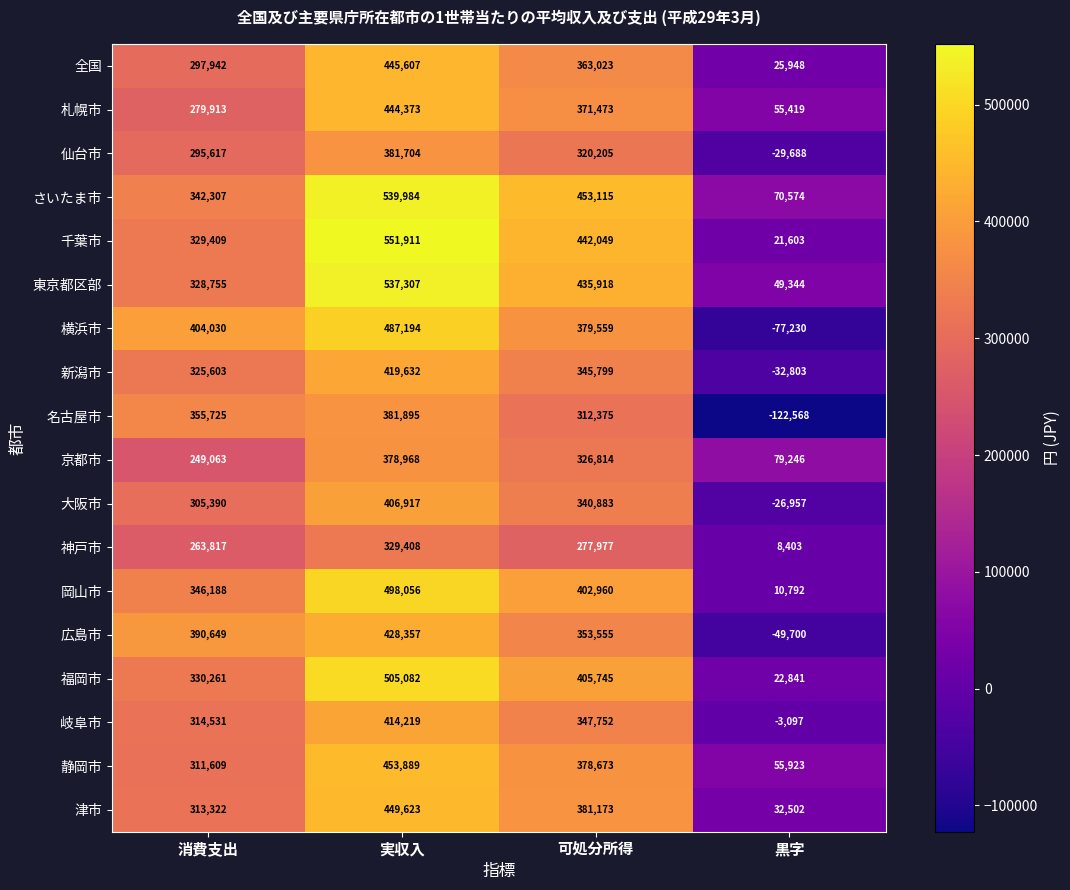

What is the difference between the highest and lowest values at 実収入?

222503